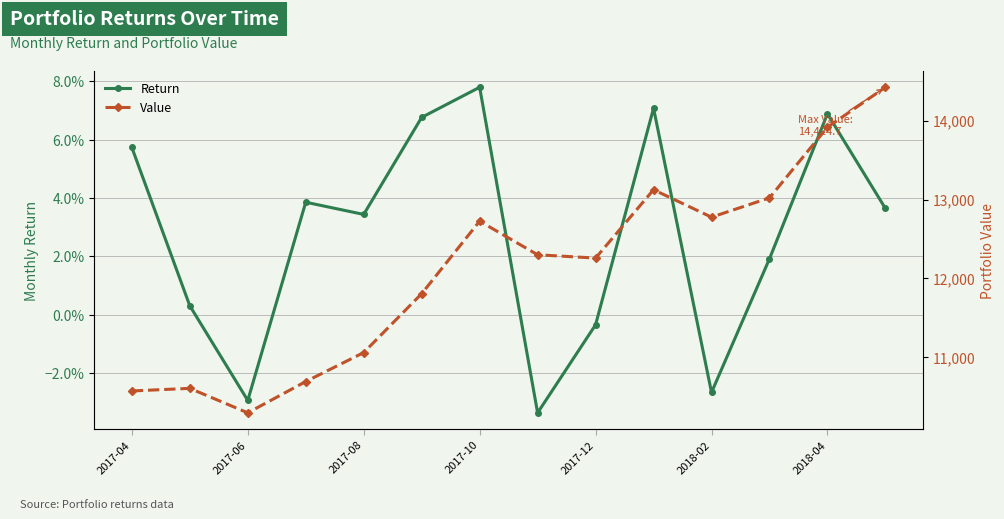

How many values in the Return series exceed 0?

10